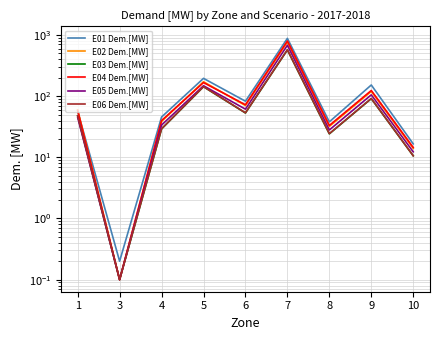

What value does the E05 Dem.[MW] series have at 5?

148.0